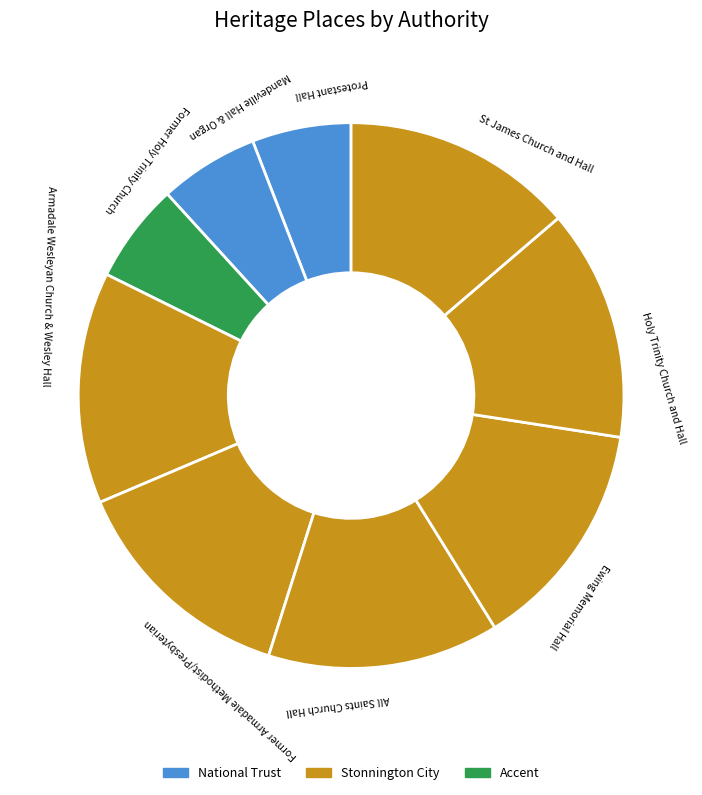

Between Former Holy Trinity Church and Armadale Wesleyan Church & Wesley Hall, which is larger?

Armadale Wesleyan Church & Wesley Hall